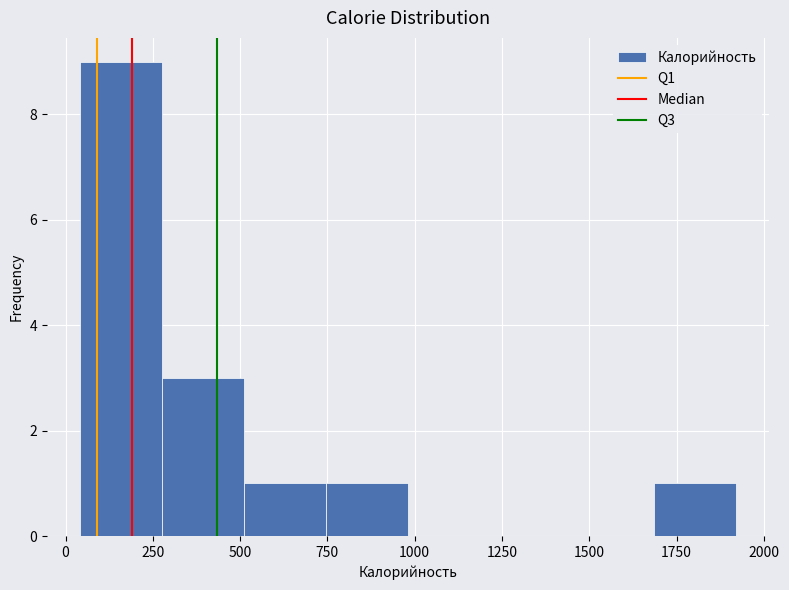

Reading left to right, list every bar in this chart as the range it spans on the x-axis followed by its height. Neither the bar edges nor the heights are printed on the chart, so give them approximately, as read against the axes.

50 to 300: 9
300 to 500: 3
500 to 750: 1
750 to 1000: 1
1000 to 1200: 0
1200 to 1450: 0
1450 to 1700: 0
1700 to 1900: 1